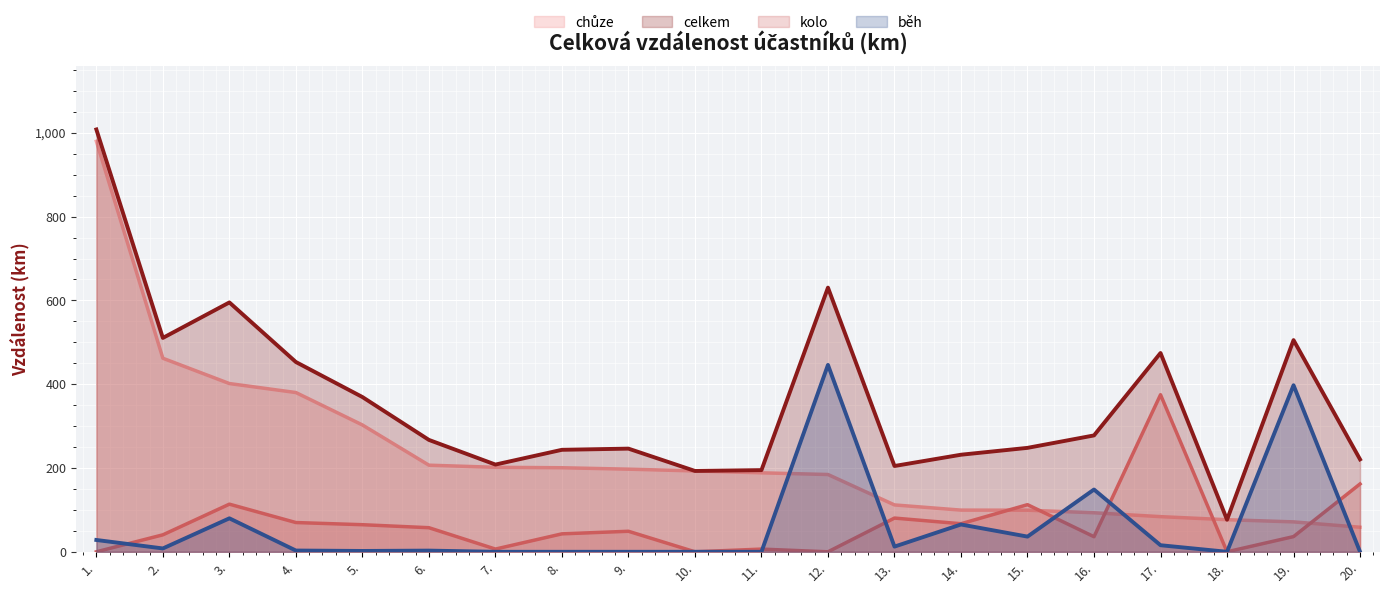

How many lines are shown in the chart?

4